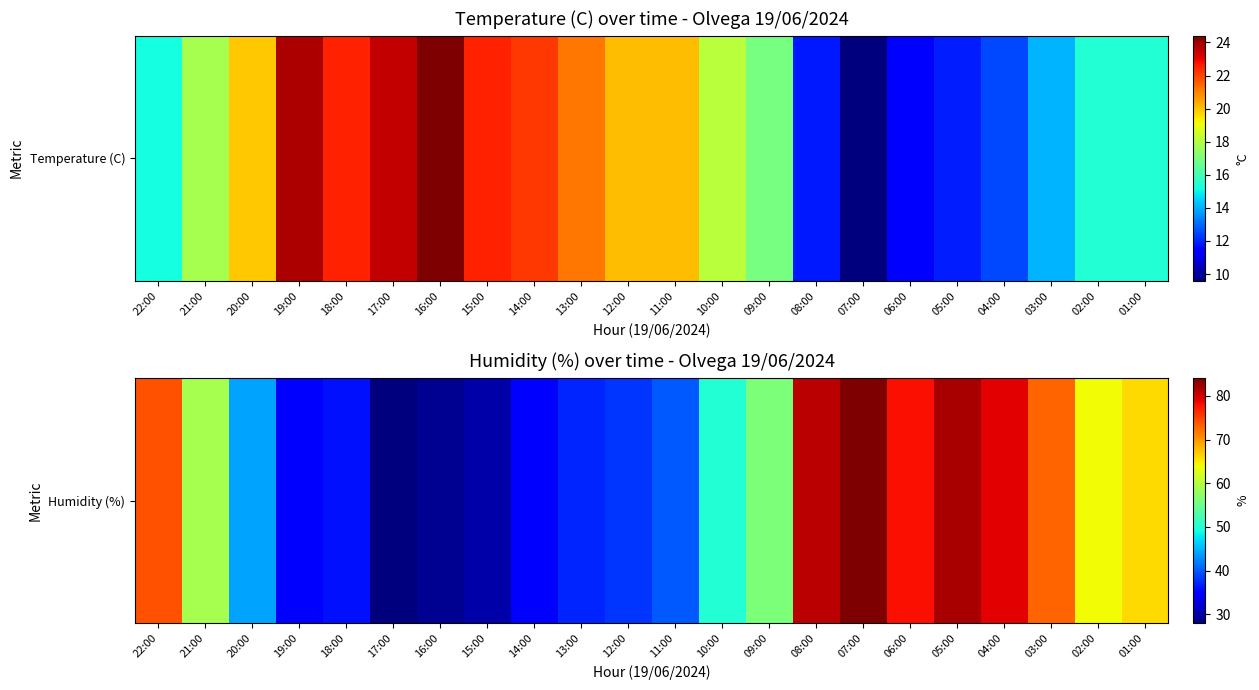

Read the value at 07:00.

84